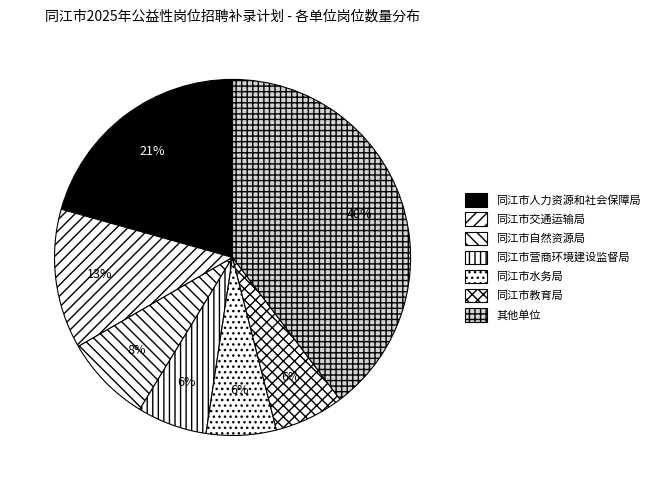

Which category has the biggest portion of the pie?

其他单位